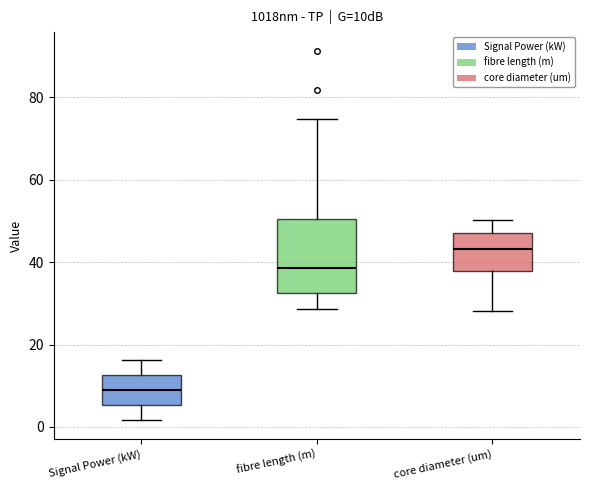

Which box is the tallest, from its lower edge to its upper edge?

fibre length (m)